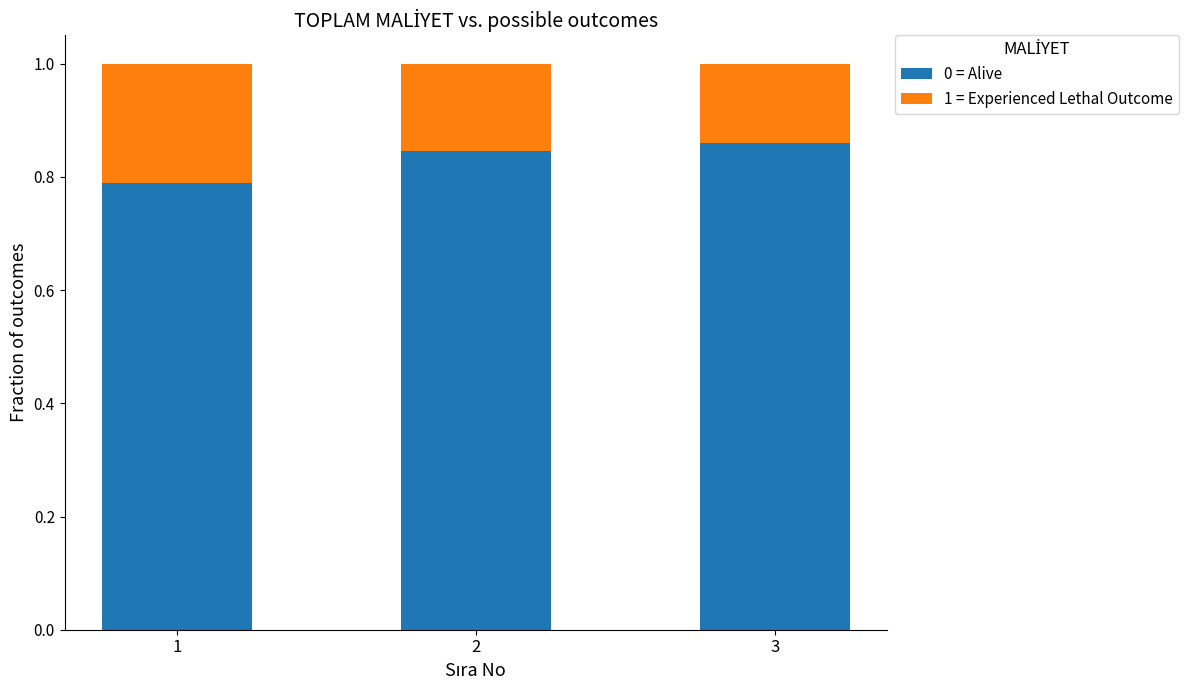

The value of 0 = Alive at 1 is 0.8. True or false?

True